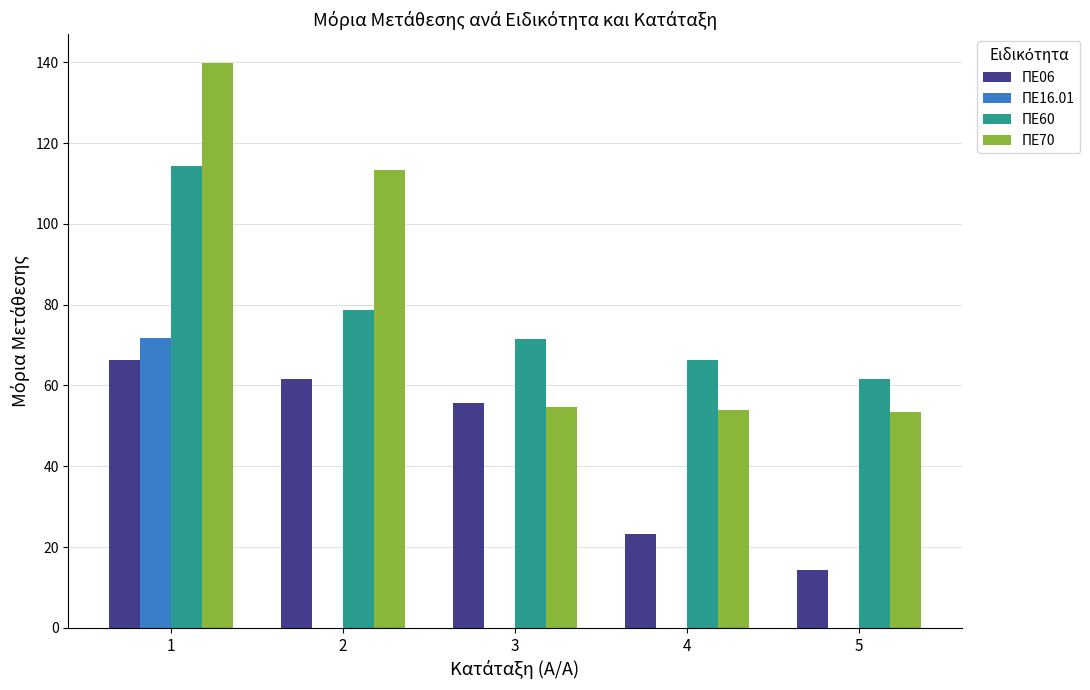

What is the sum of the ΠΕ06 values at 3 and 4?

79.0